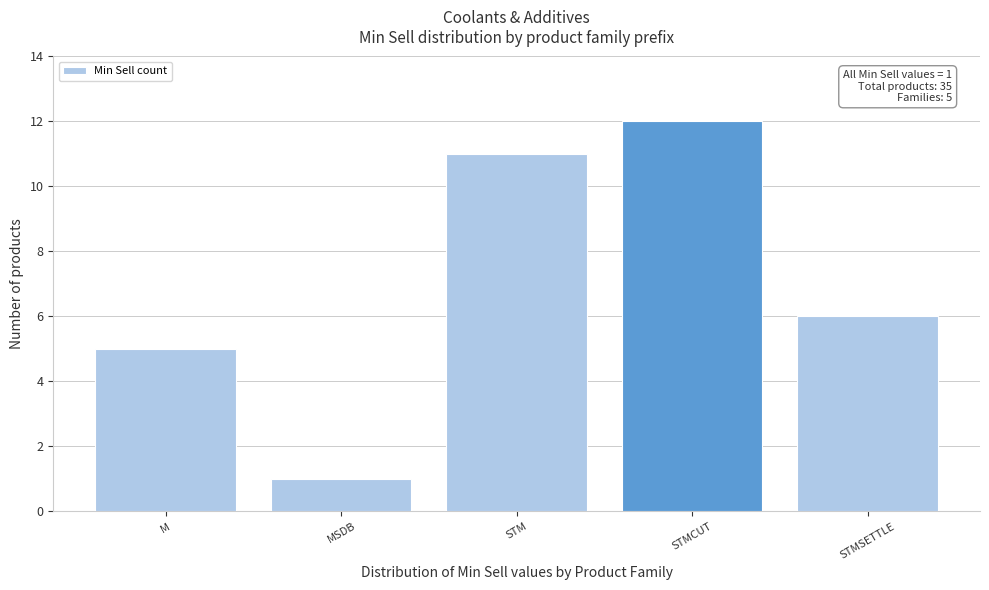

Reading left to right, what are all the values shown in this chart?

5	1	11	12	6